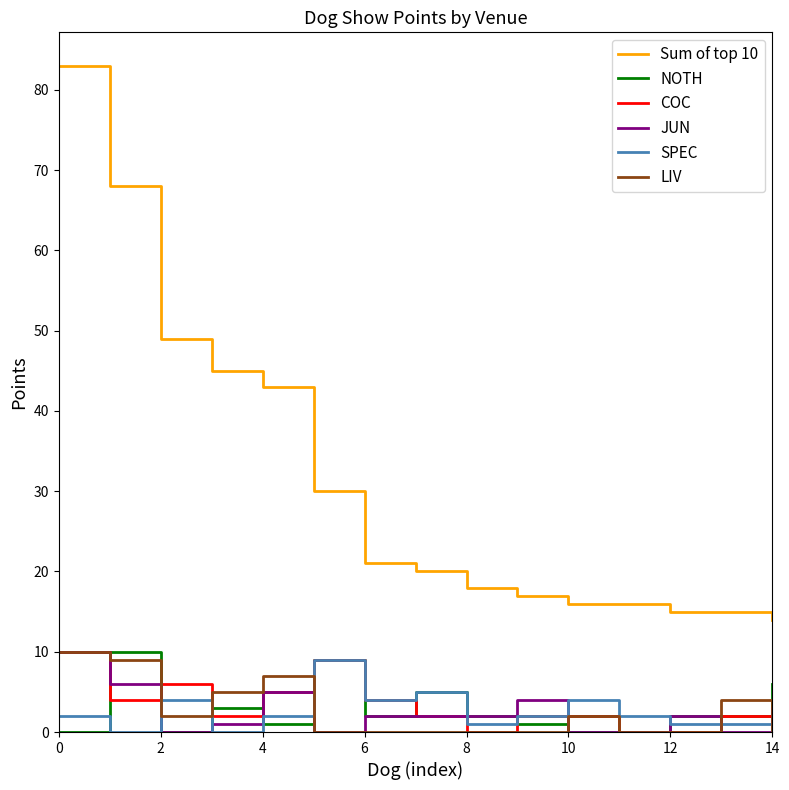

What are all the series names shown in the legend?

Sum of top 10, NOTH, COC, JUN, SPEC, LIV